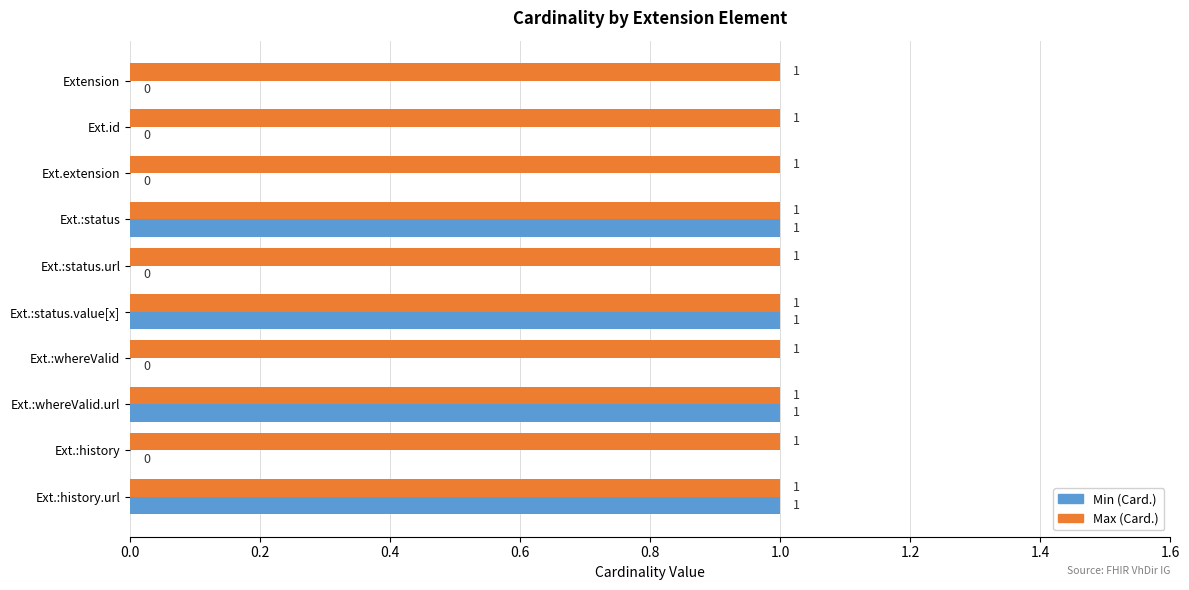

How many Min (Card.) values are between 0 and 1?

10